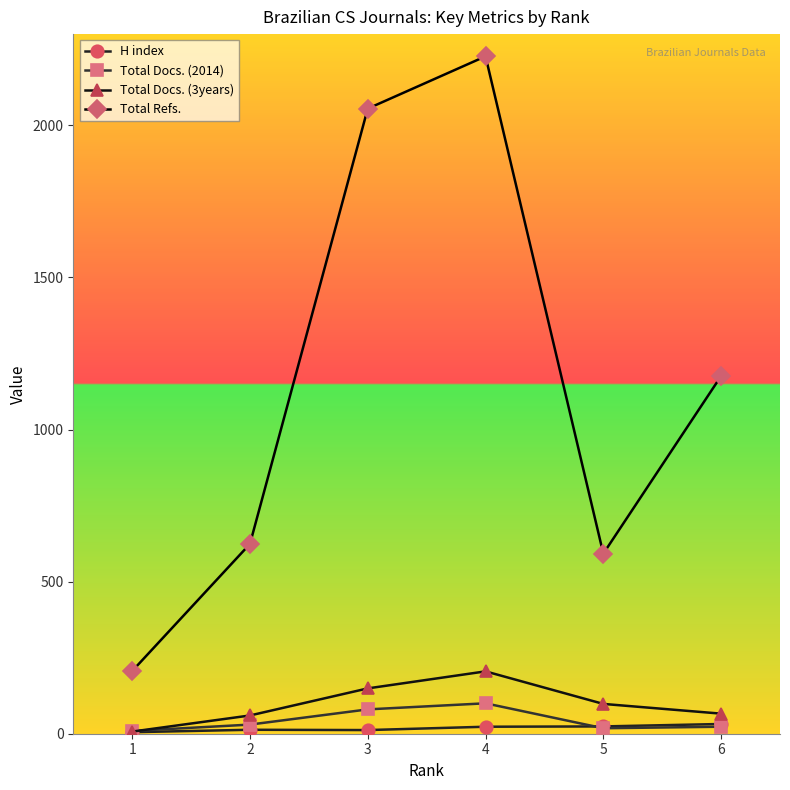

What is the difference between the Total Refs. values at 5 and 2?

32